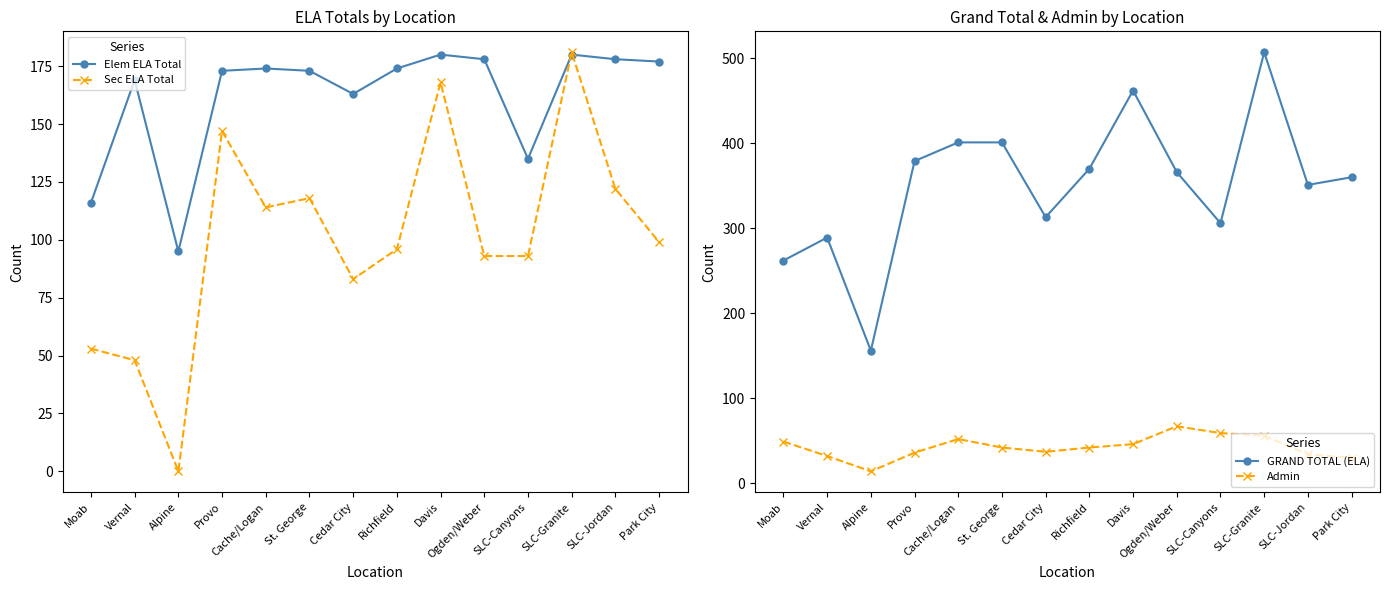

Where is the first local minimum for Admin?

Alpine